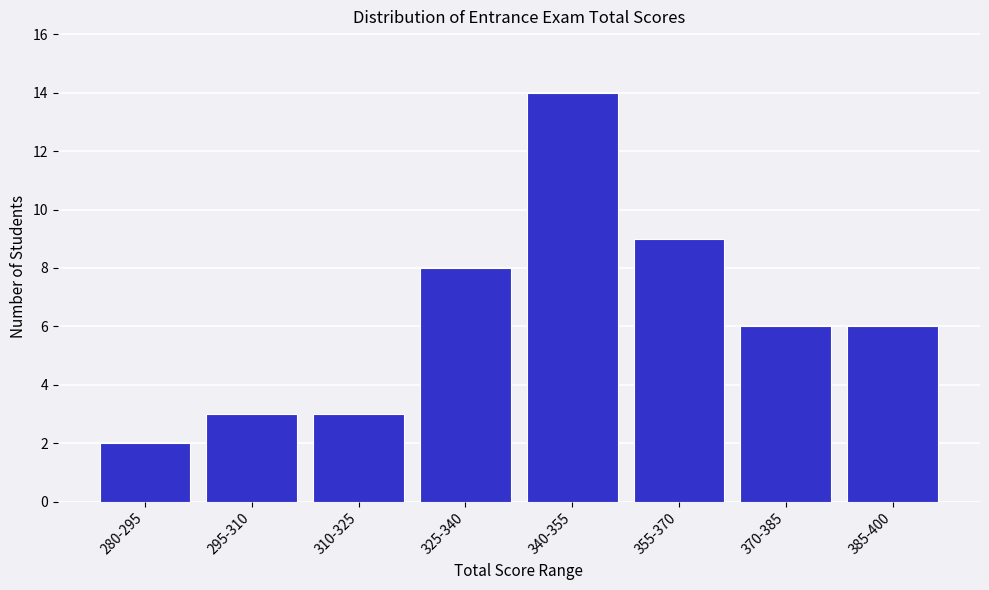

Reading left to right, transcribe all the data shown in this chart.

2	3	3	8	14	9	6	6